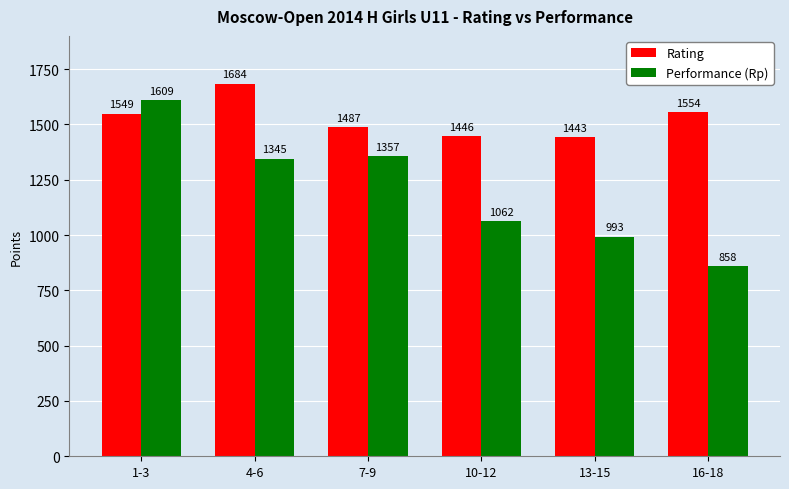

Which category has the lowest value in the Performance (Rp) series?

16-18